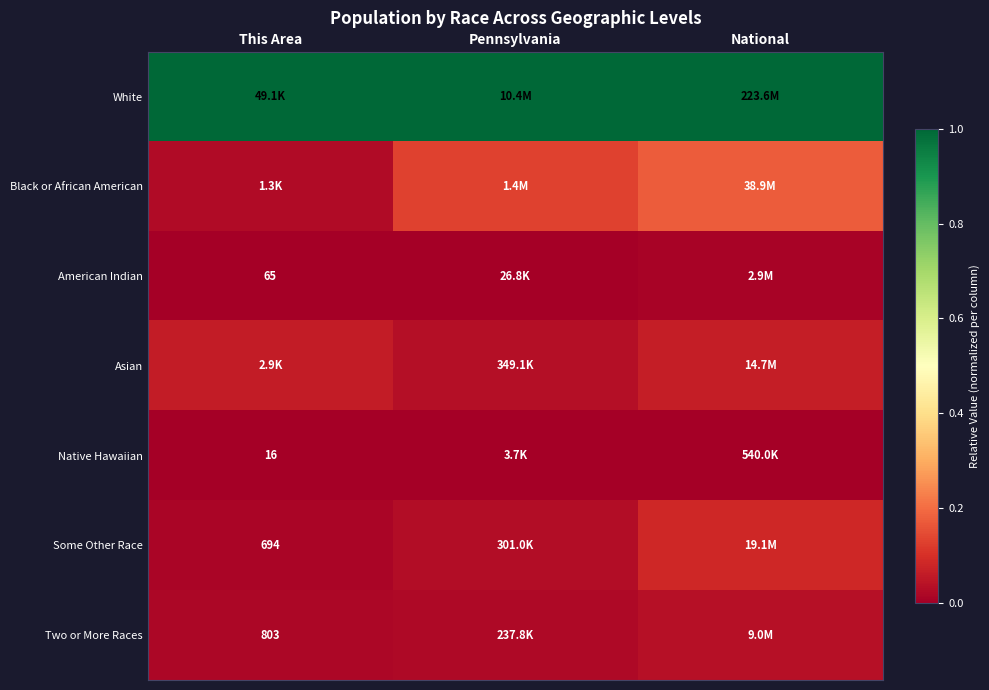

True or false: American Indian has a value of 0.0 at National.

False